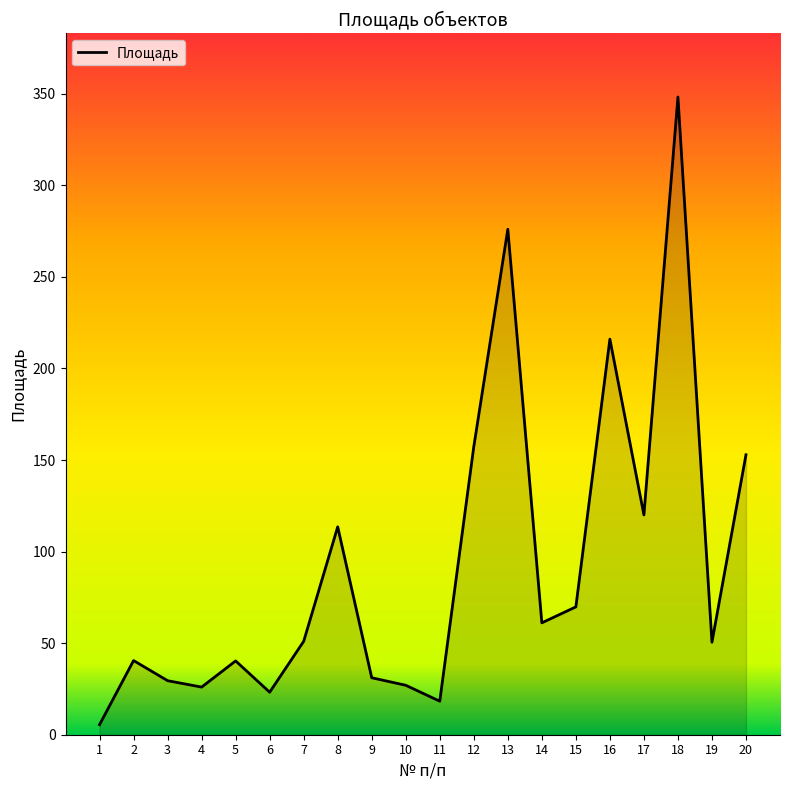

What is the ratio of the value at 12 to the value at 14?

2.6